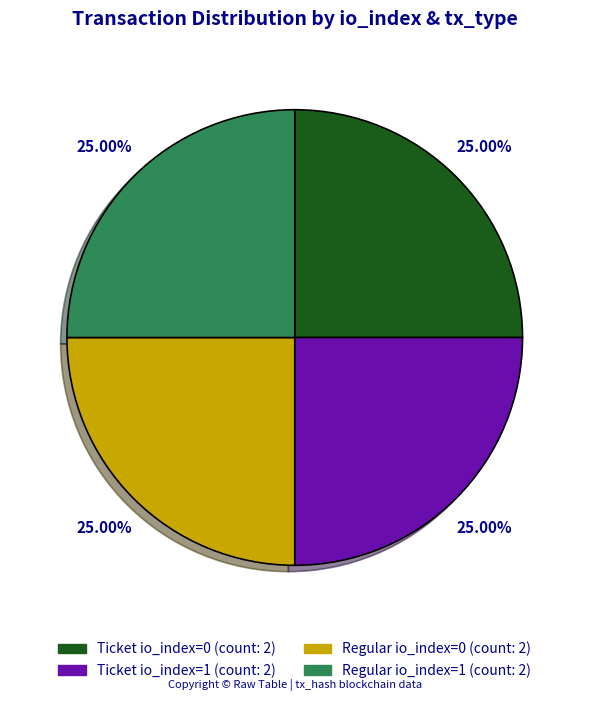

Is there any slice that represents more than half of the pie?

No